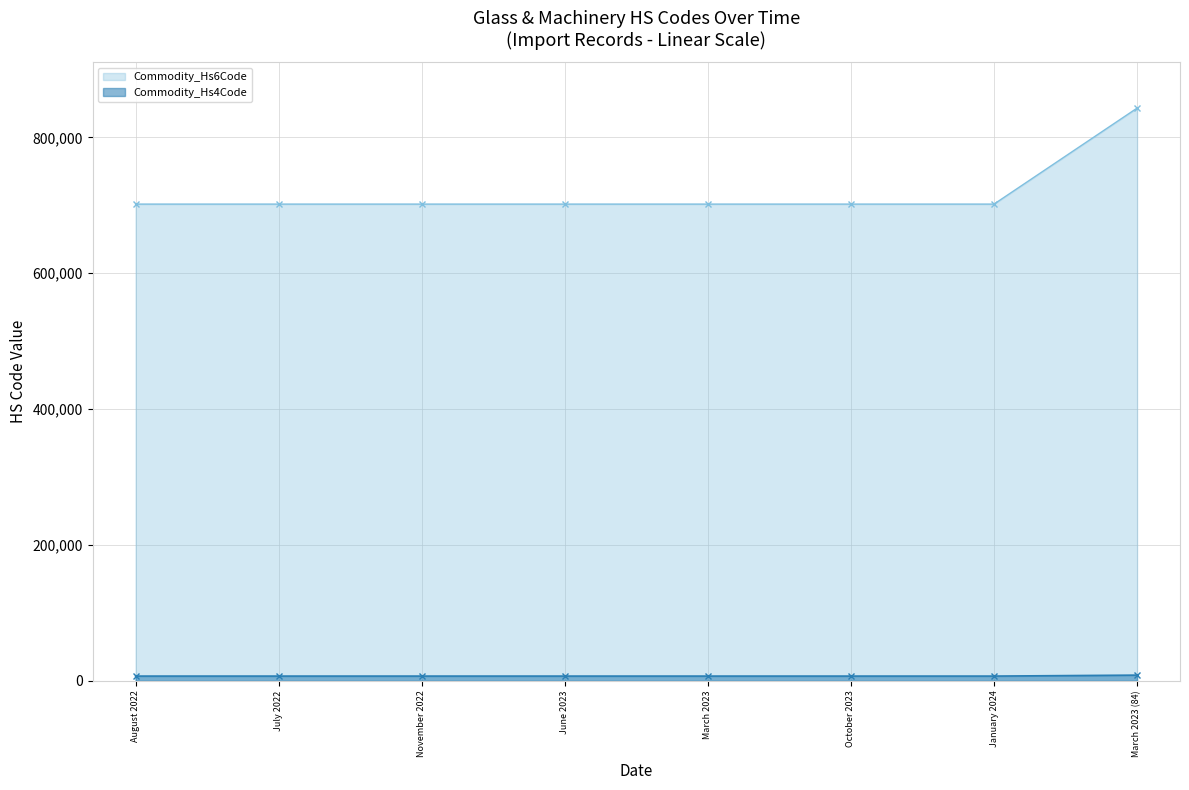

What is the value of the Commodity_Hs6Code point at the 5th from the left?

701810